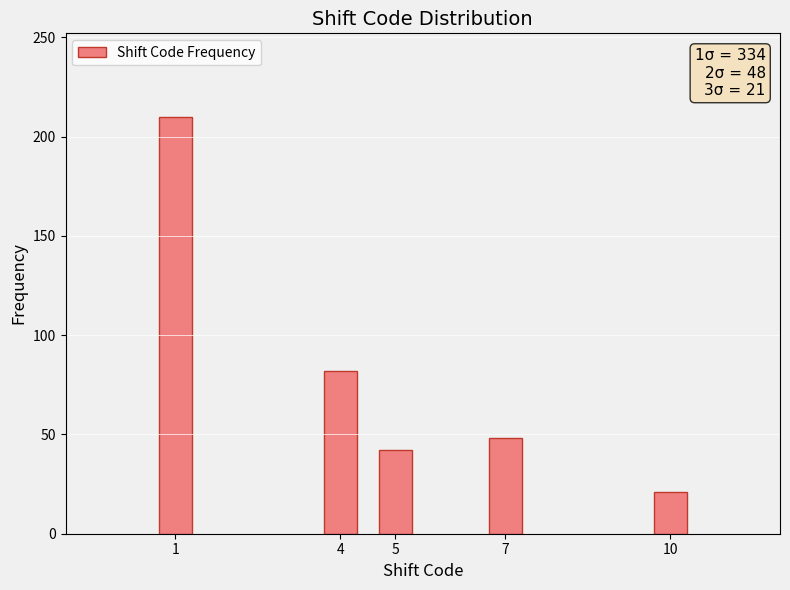

Reading right to left, what are all the values shown in this chart?

10=21	7=48	5=42	4=82	1=210